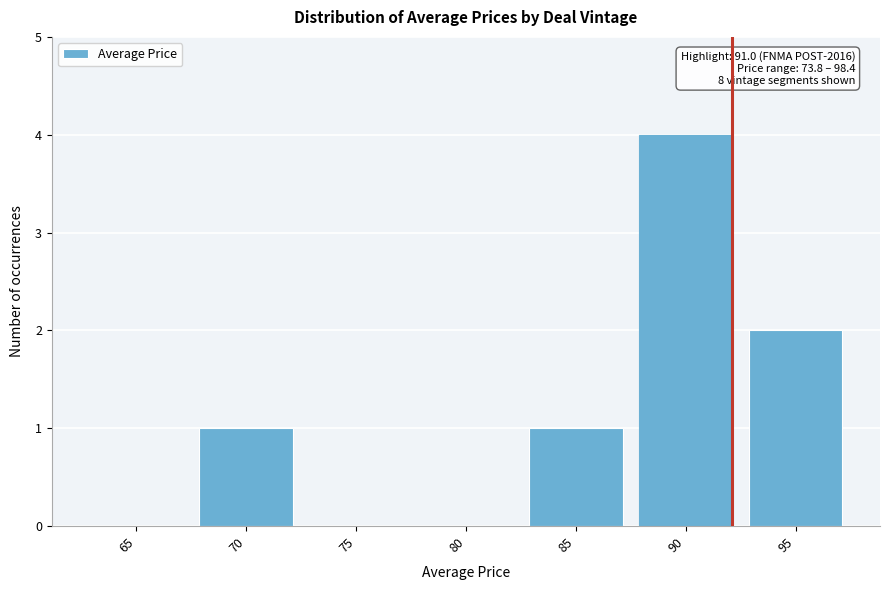

Reading right to left, what are all the values shown in this chart?

95=2	90=4	85=1	80=0	75=0	70=1	65=0